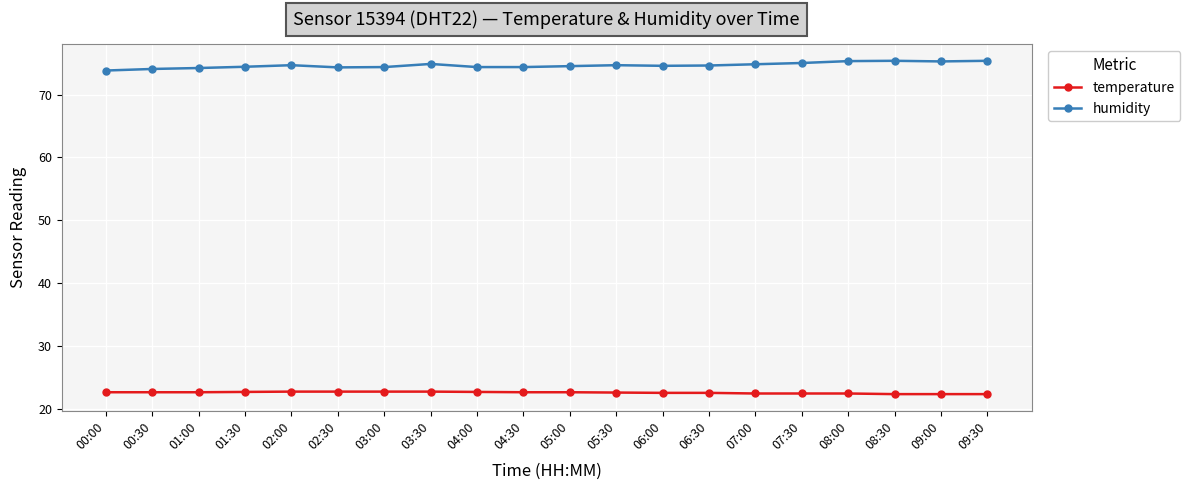

What is the difference between the second highest and second lowest values in the temperature series?

0.4